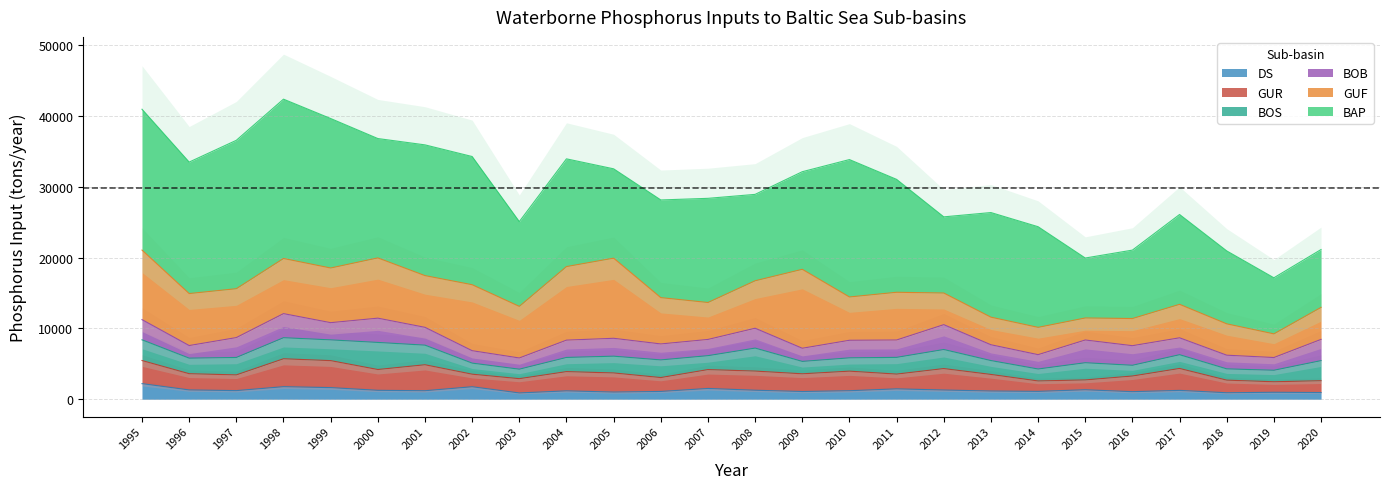

What is the difference between the BAP values at 2018 and 2010?

9099.8